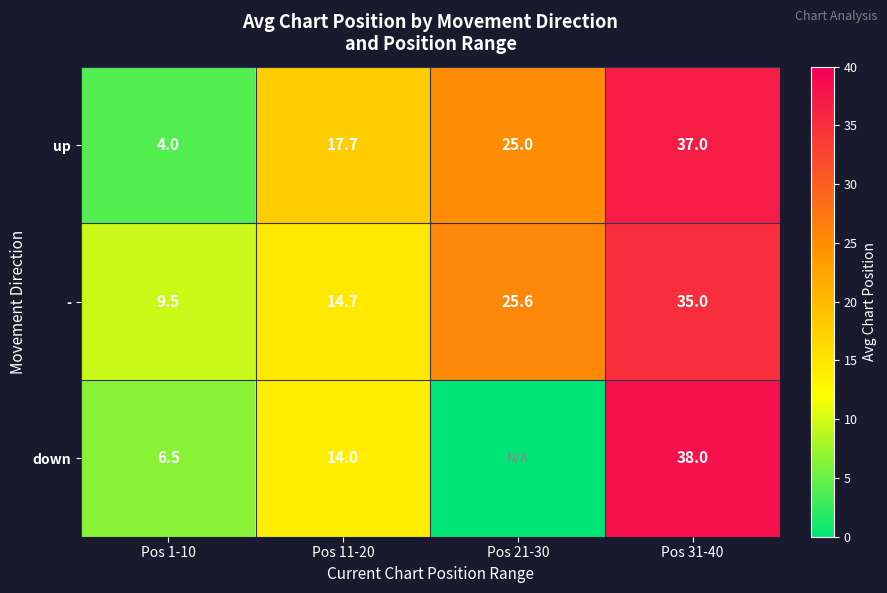

List the labels in order of - value, largest first.

Pos 31-40, Pos 21-30, Pos 11-20, Pos 1-10